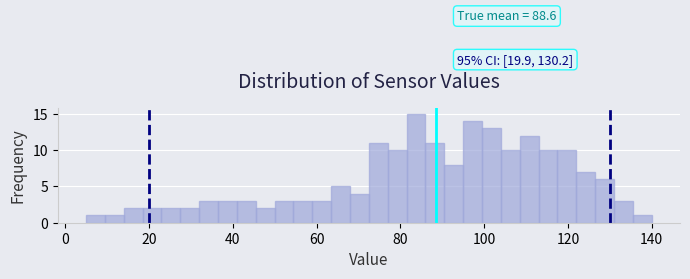

Around what value on the x-axis is the tallest bar? Give the approximate position of its centre, as read against the axis.

84